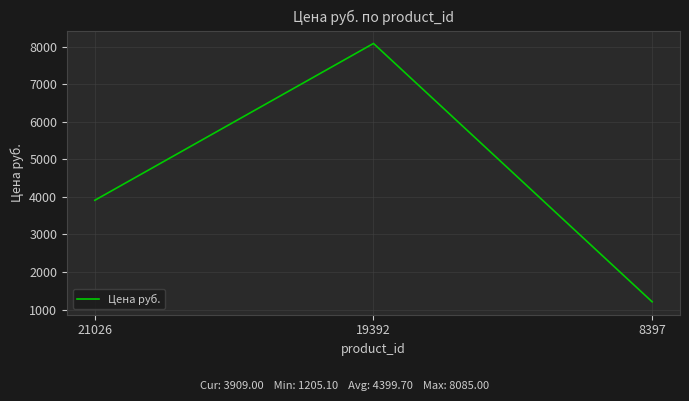

Which has a higher value, 19392 or 8397?

19392